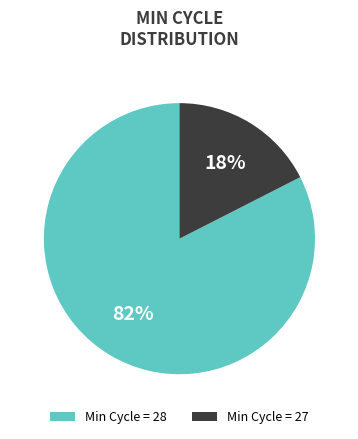

Which category has the biggest portion of the pie?

Min Cycle = 28